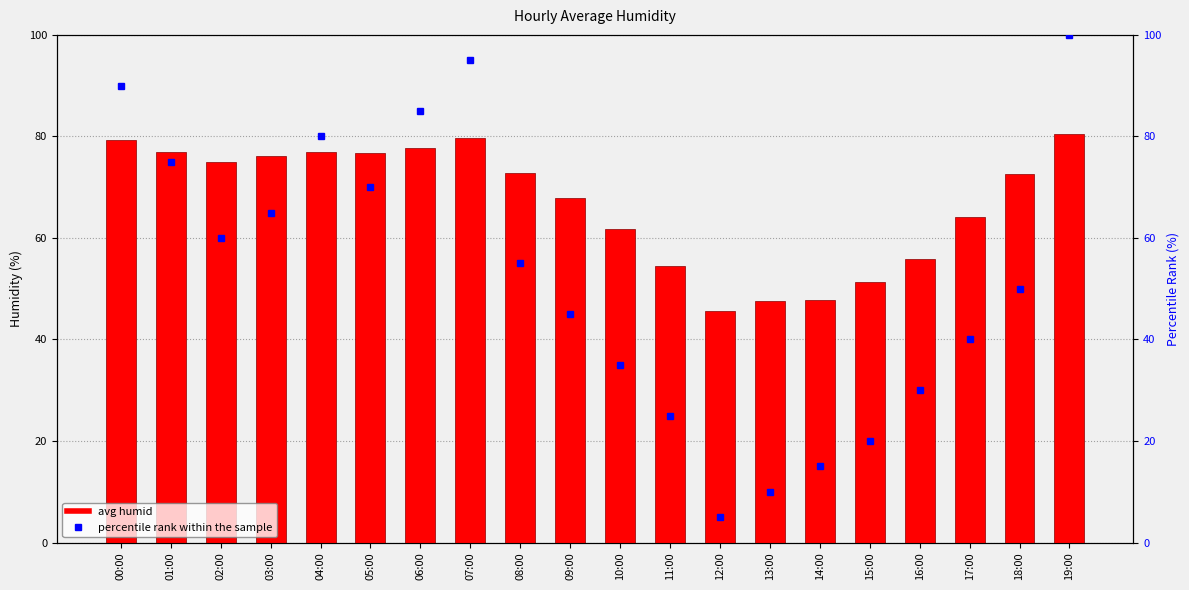

Reading left to right, what are all the values shown in this chart?

avg humid: 79.3	76.8	75.0	76.1	77.0	76.7	77.7	79.7	72.8	68.0	61.7	54.4	45.7	47.6	47.7	51.4	56.0	64.2	72.5	80.5
percentile rank within the sample: 90.0	75.0	60.0	65.0	80.0	70.0	85.0	95.0	55.0	45.0	35.0	25.0	5.0	10.0	15.0	20.0	30.0	40.0	50.0	100.0